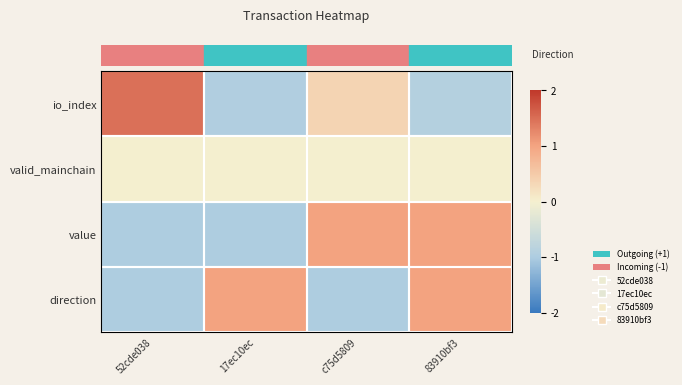

Which series has the largest total across all categories?

row_0